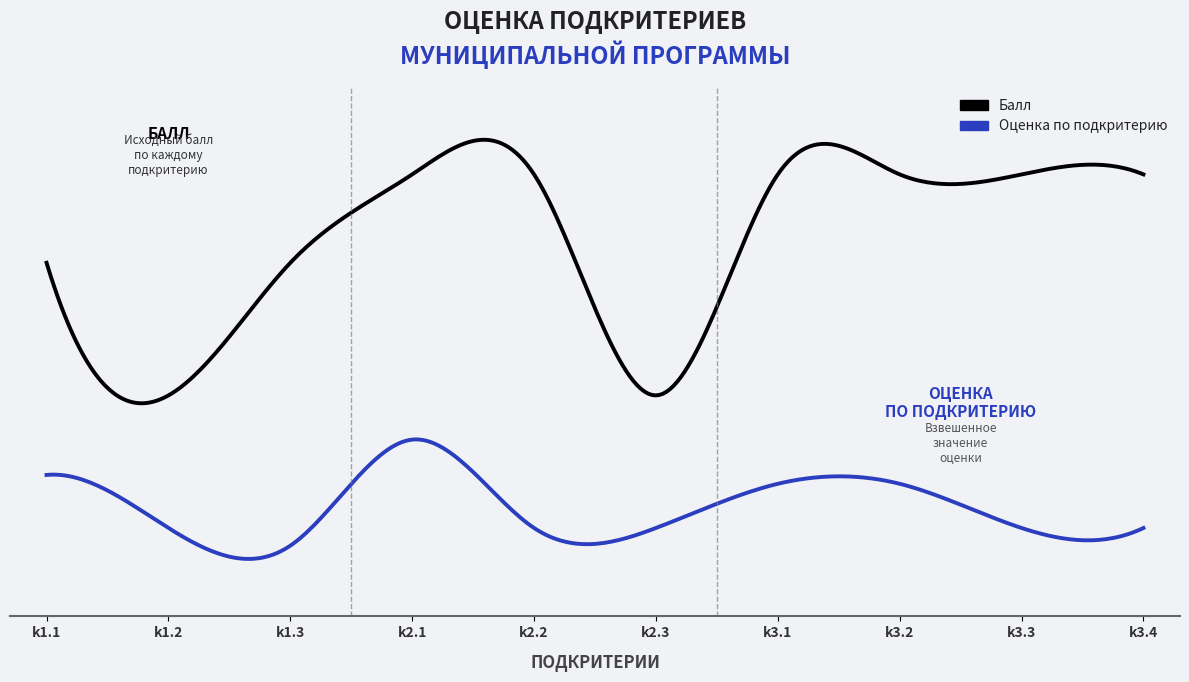

True or false: Балл and Оценка по подкритерию intersect in this chart.

False